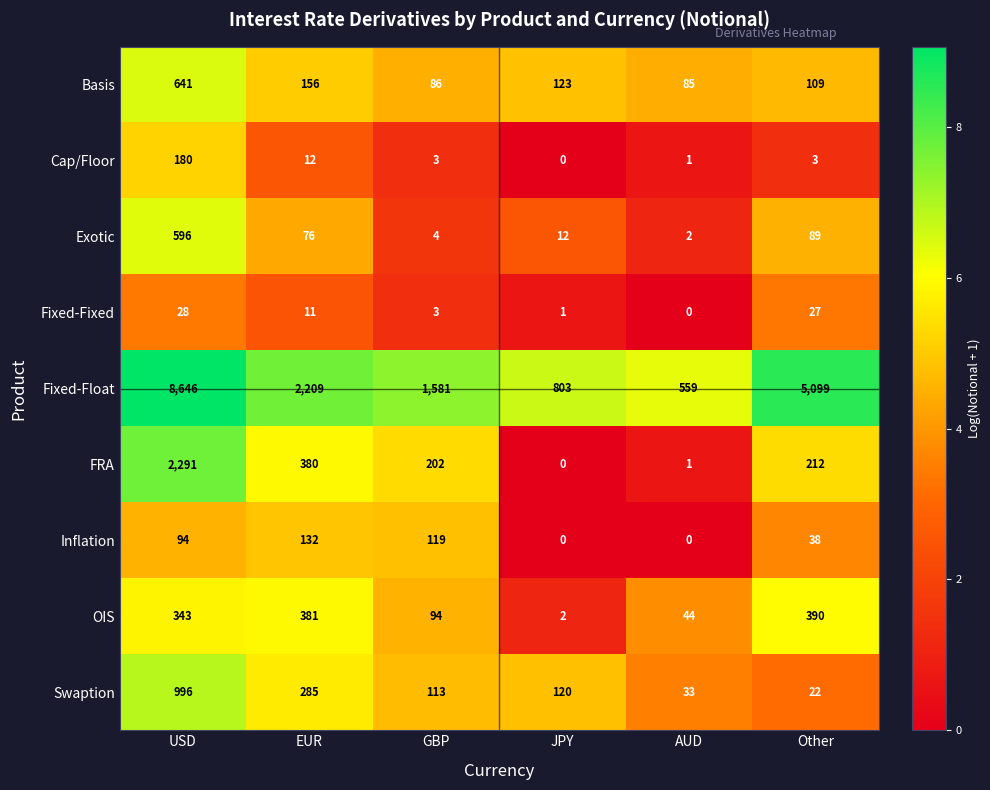

What is the approximate value of Fixed-Float at AUD, to the nearest 10?

560